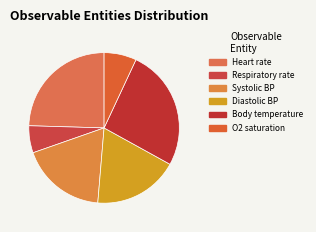

How many slices are in this pie chart?

6